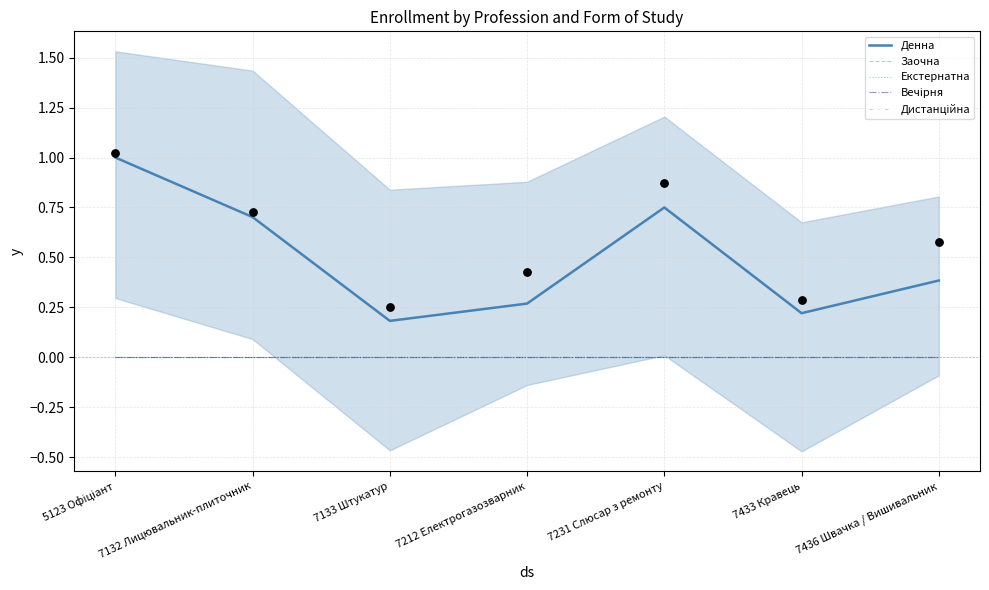

At which category is the sum across all series the highest?

5123 Офіціант